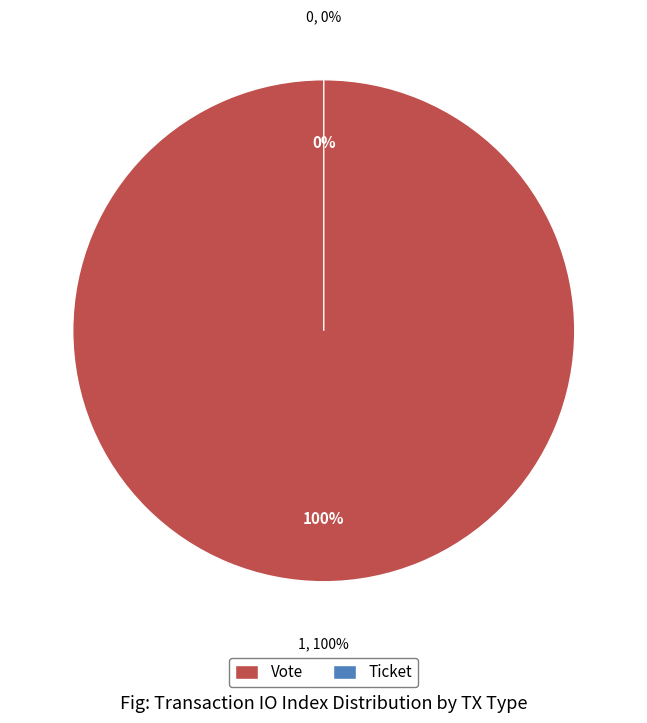

To the nearest percent, what is the difference between the largest and smallest slice percentages?

100%